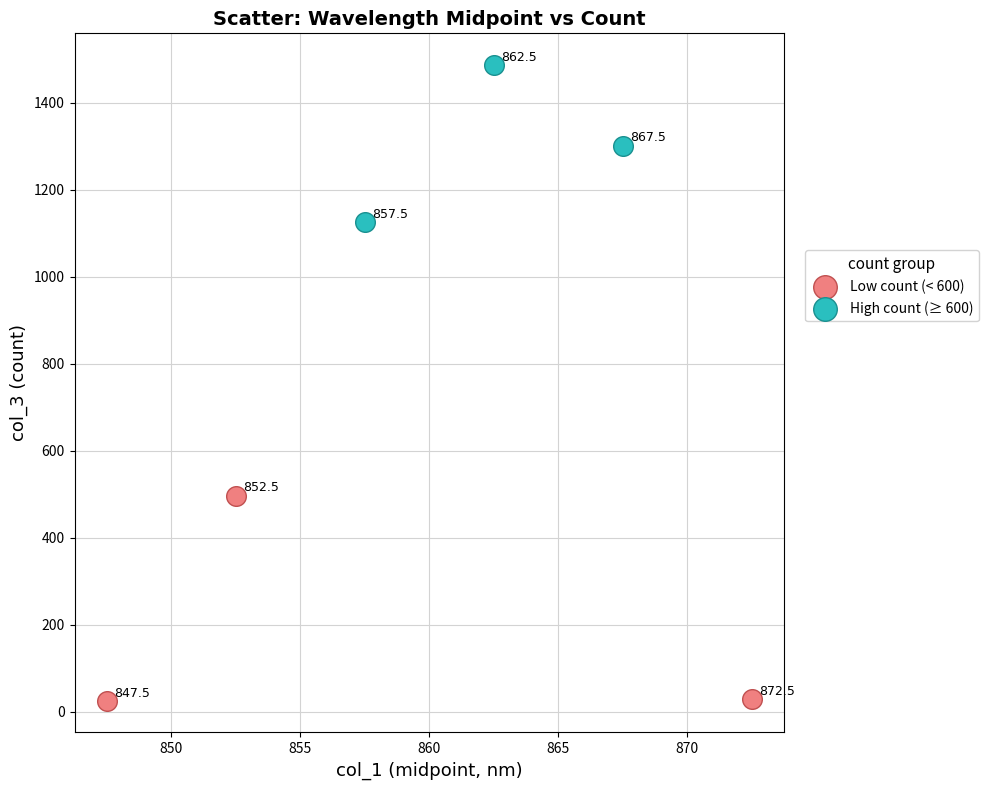

Which series contains the lowest Y value?

Low count (< 600)